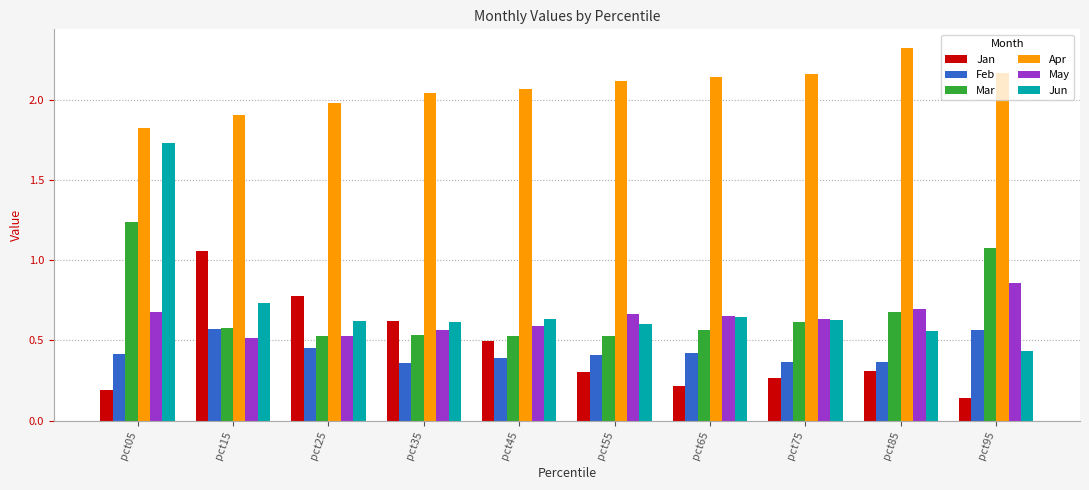

What is the sum of the Feb values at pct95 and pct05?

1.0